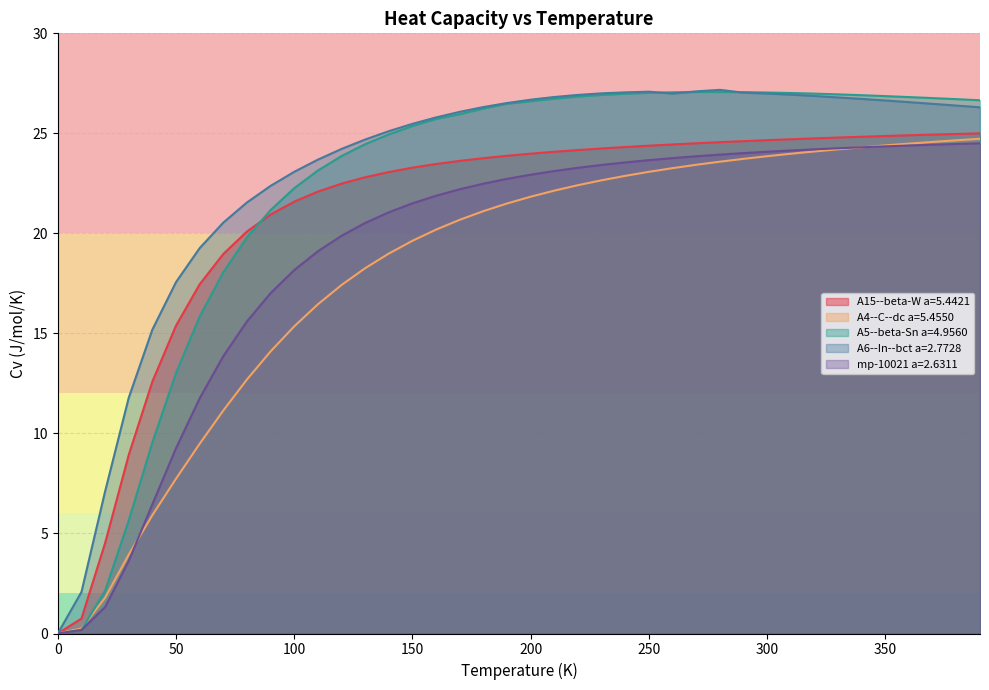

Which series has the largest total across all categories?

A6--In--bct a=2.7728